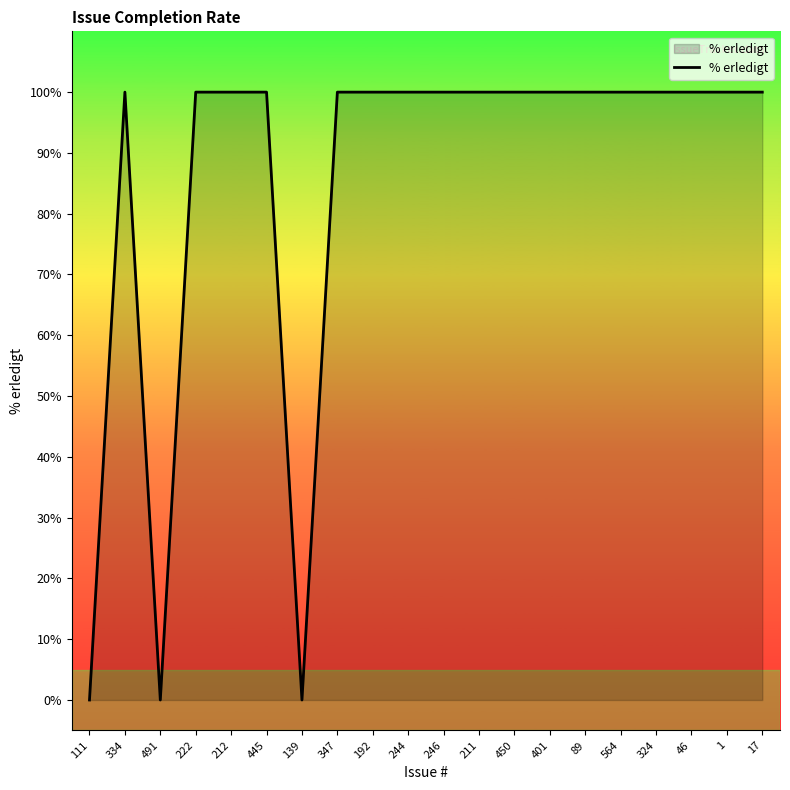

What is the difference between the second highest and minimum values?

100